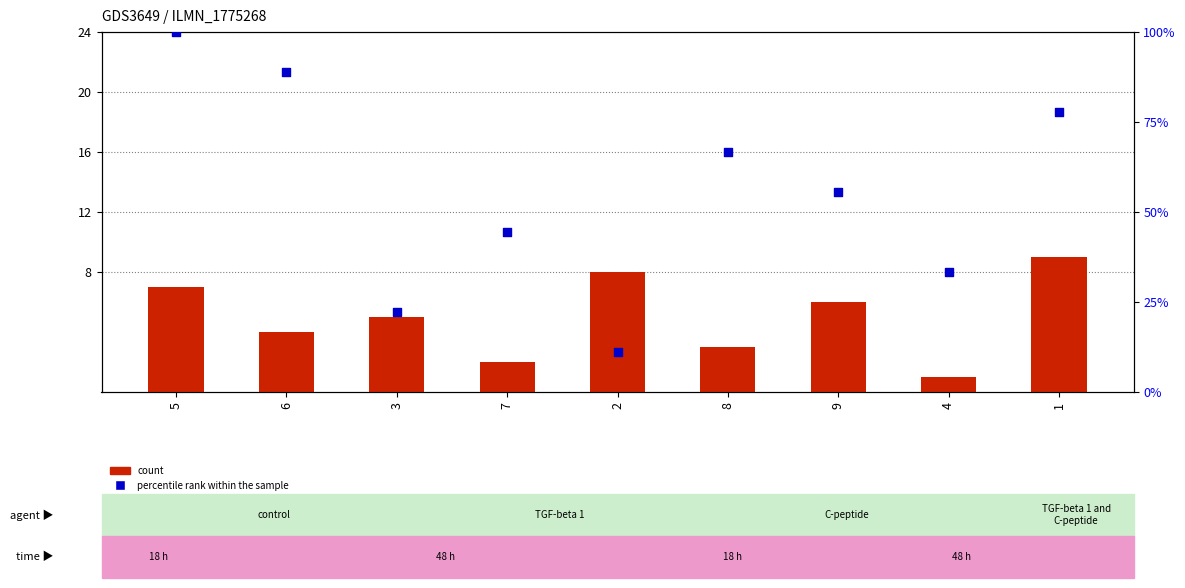

Which series has the largest total across all categories?

percentile rank within the sample